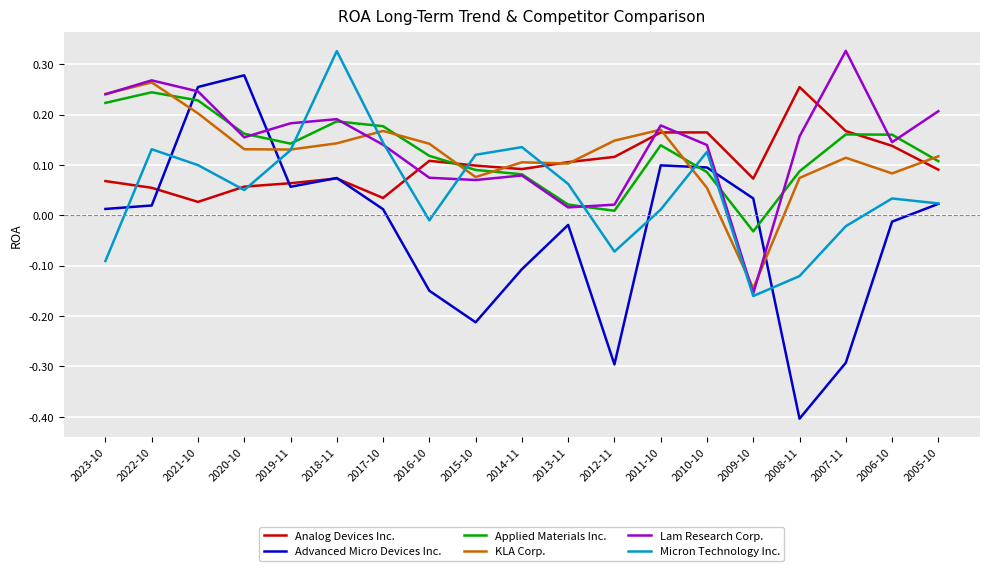

Which series has the largest total across all categories?

Lam Research Corp.